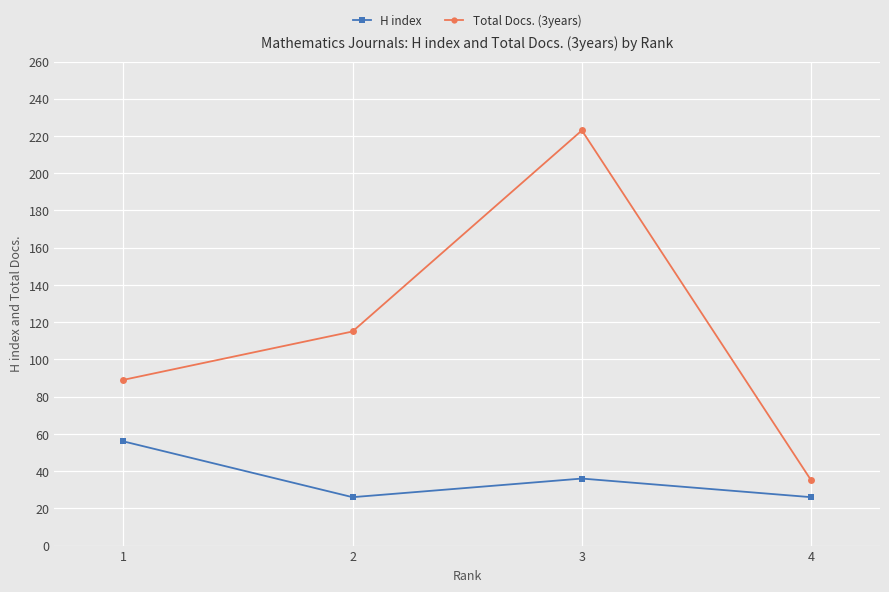

Reading right to left, transcribe all the data shown in this chart.

H index: 26	36	26	56
Total Docs. (3years): 35	223	115	89